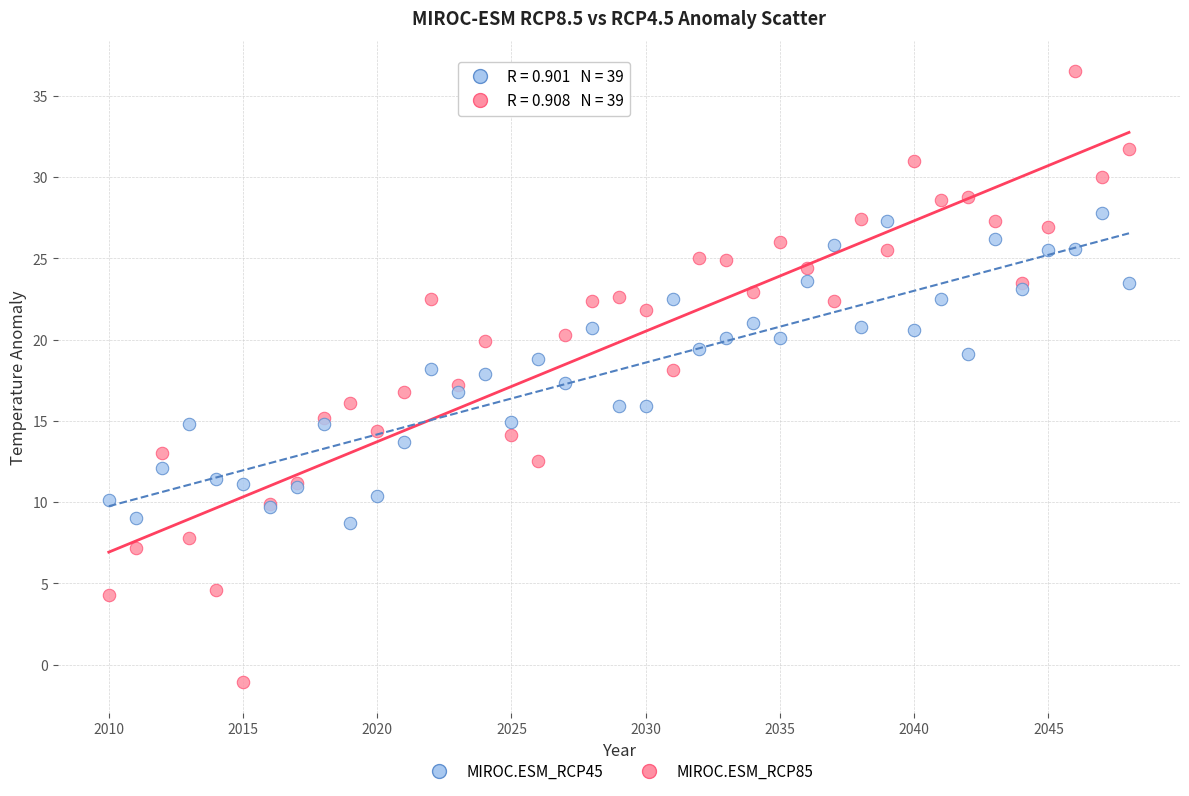

Which series reaches the minimum Y coordinate?

MIROC.ESM_RCP85